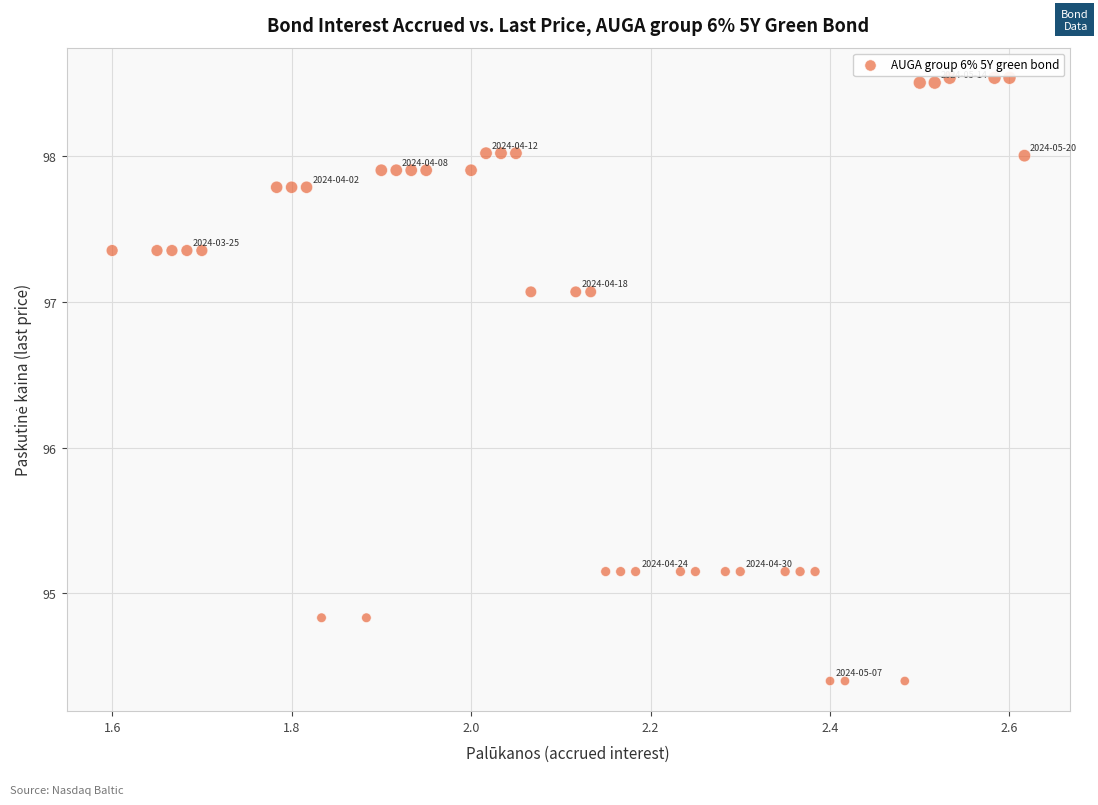

What is the range of X values (max minus min)?

1.0